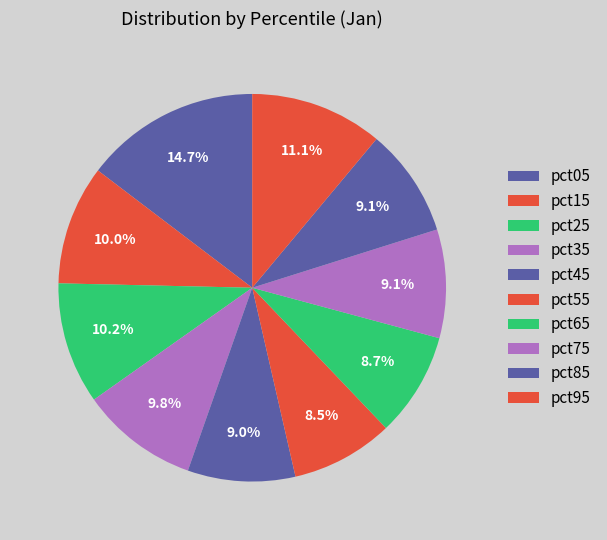

What percentage do pct75 and pct85 together represent?

18.1%